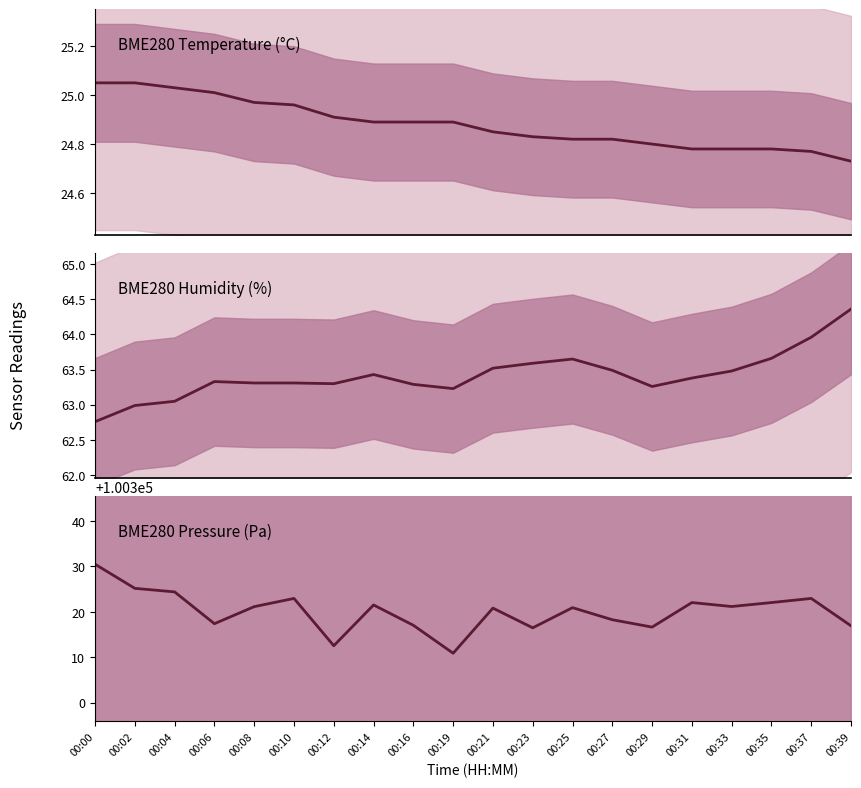

What is the total value across all series at 00:06?

100405.8